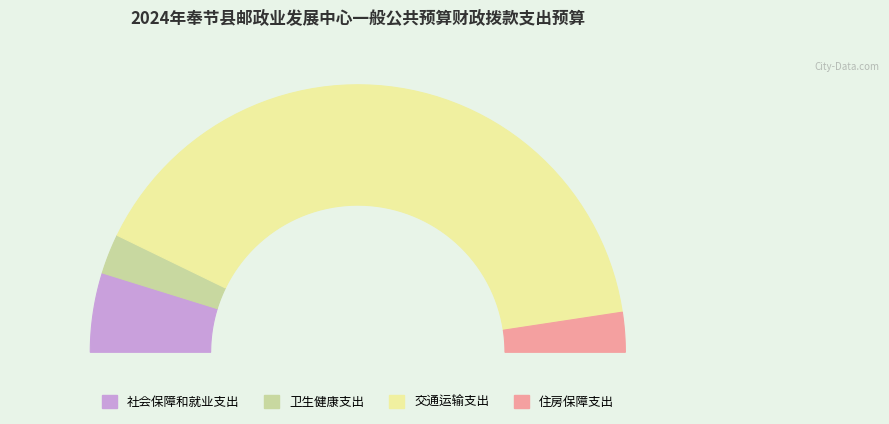

Rank the categories by value from lowest to highest.

住房保障支出, 卫生健康支出, 社会保障和就业支出, 交通运输支出